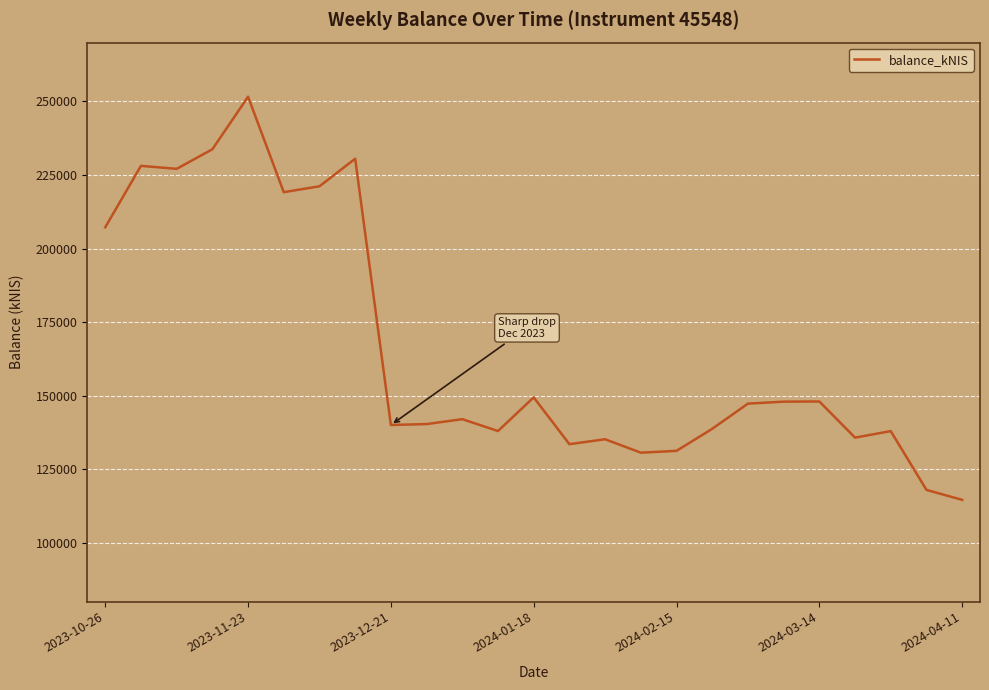

What is the maximum value shown in the chart?

251609.8